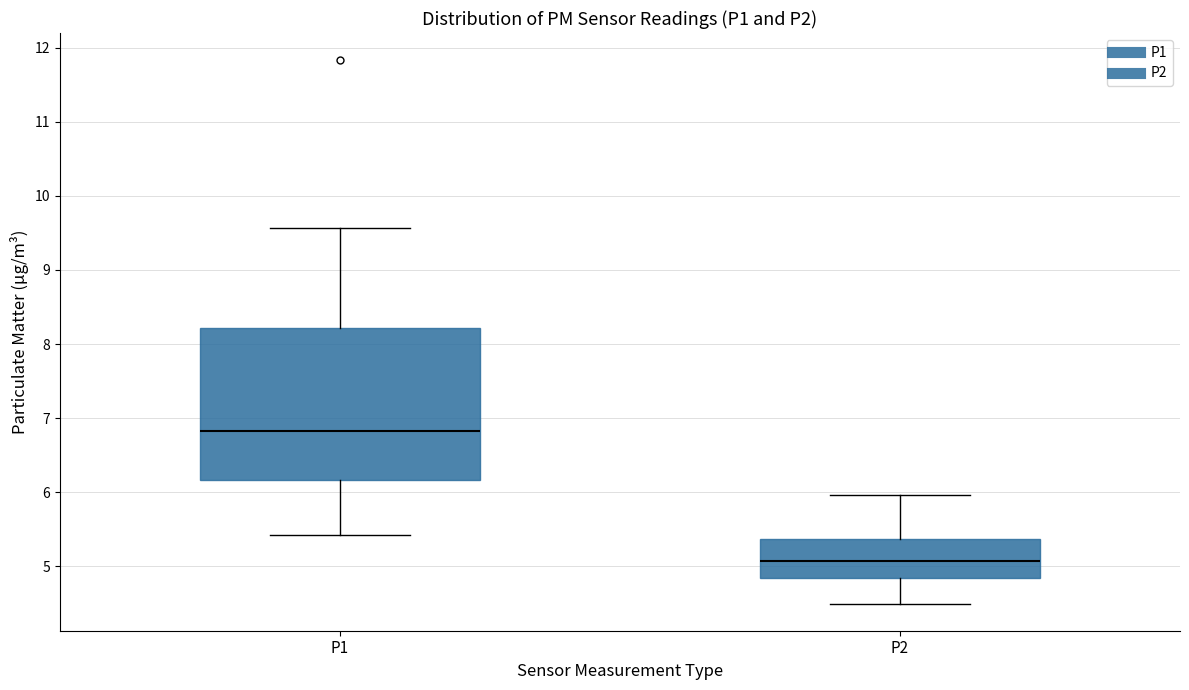

Where does the lower whisker of the box for P2 end on the y-axis? The values are not printed on the chart, so give them approximately, as read against the axis.

4.5